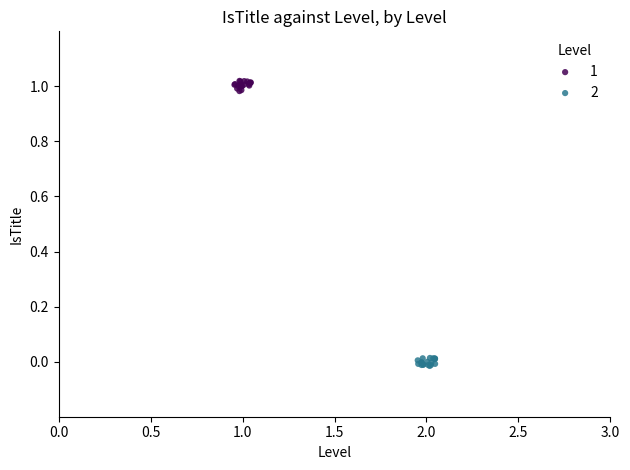

Which series contains the highest Y value?

1